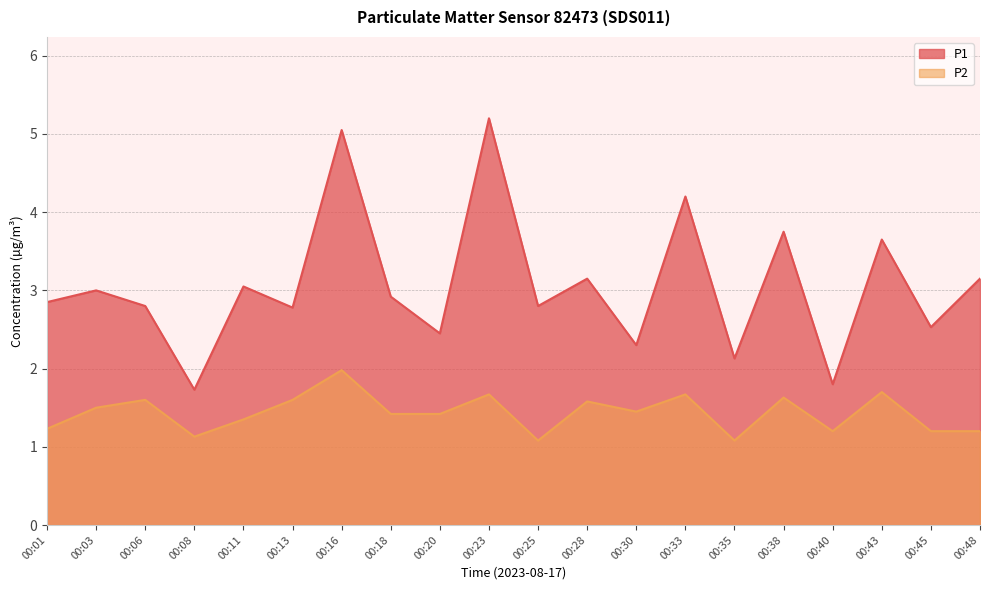

True or false: P1 has a value of 4.7 at 00:11.

False